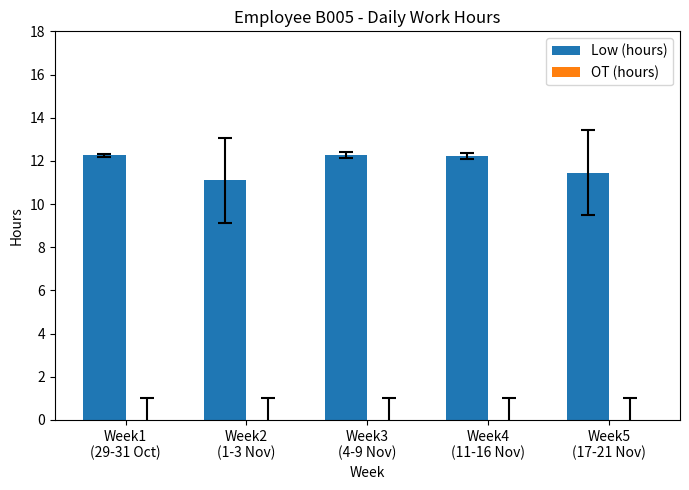

What is the greatest value displayed?

12.3